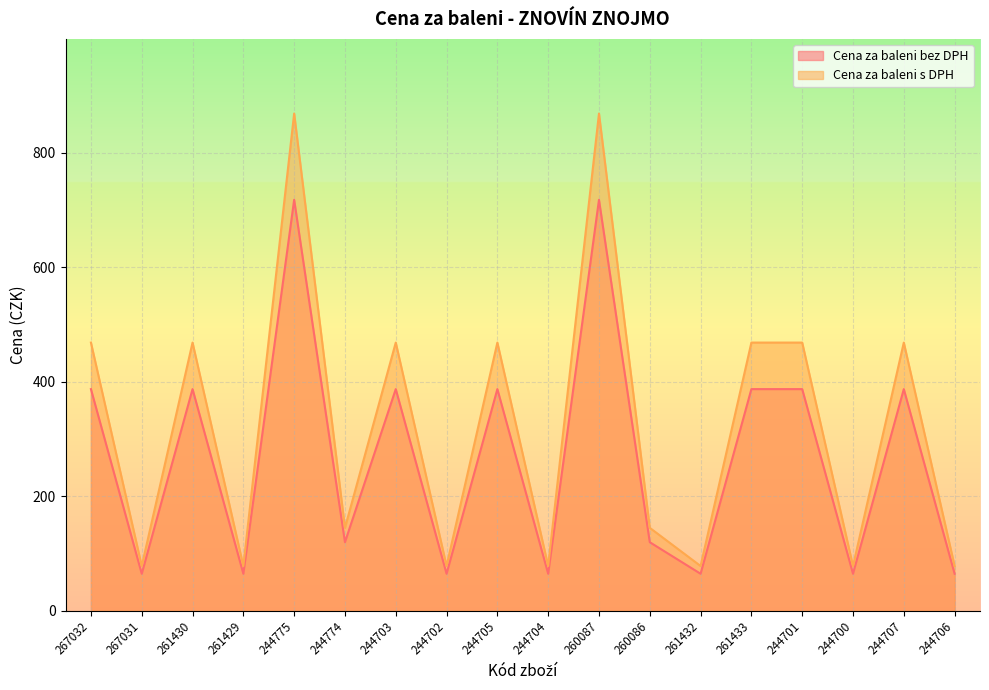

What is the label of the 13th point from the right?

244774